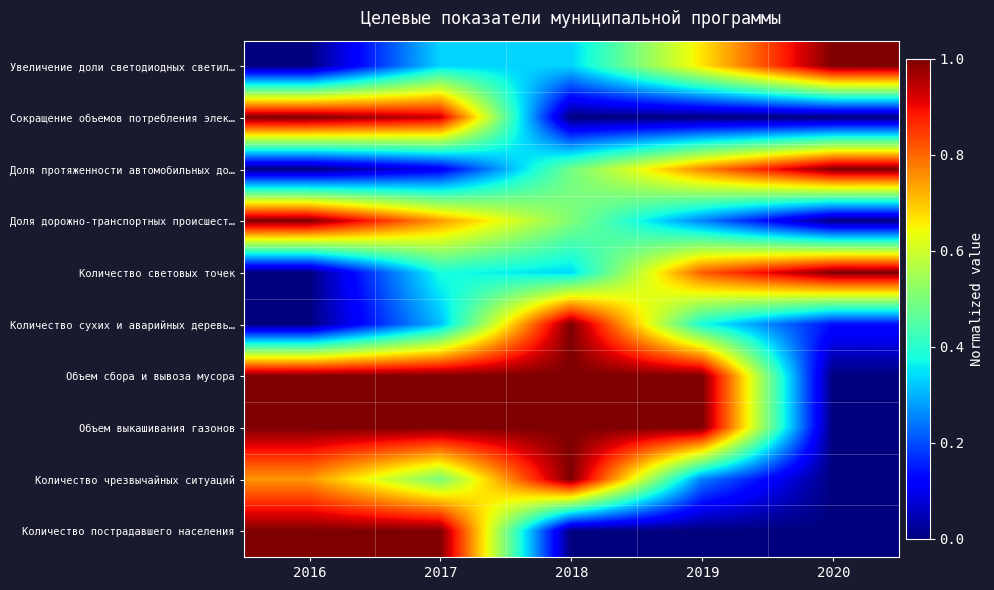

Which has a higher value, 2016 or 2020?

2020